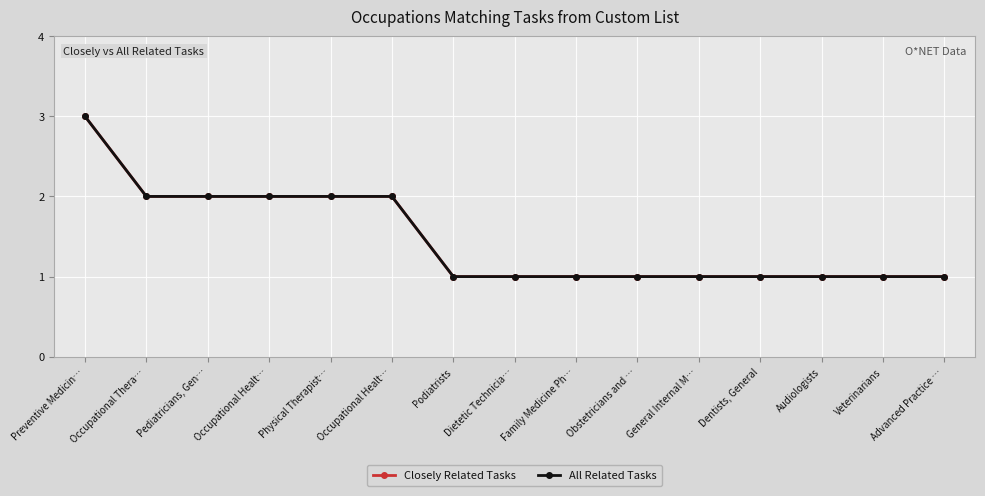

Does the chart have visible grid lines?

Yes